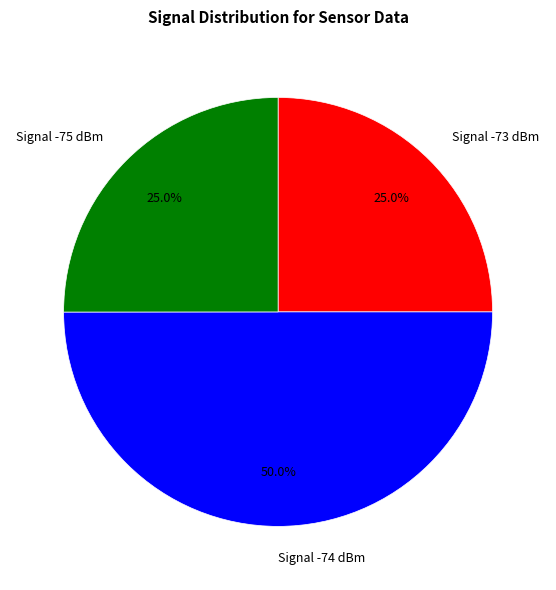

Which category has the biggest portion of the pie?

Signal -74 dBm